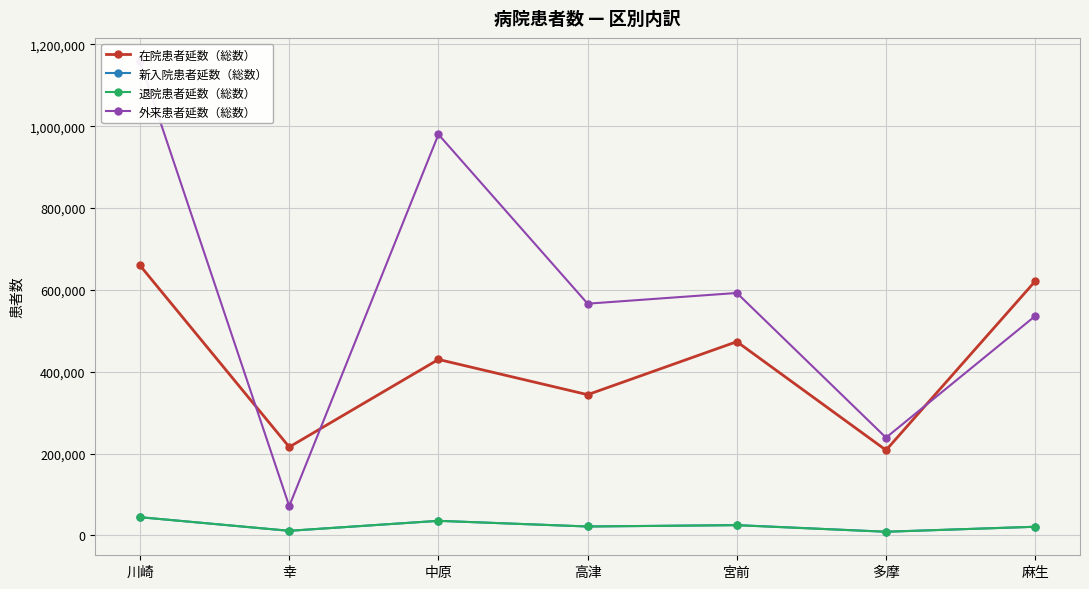

What is the smallest value displayed?

8895